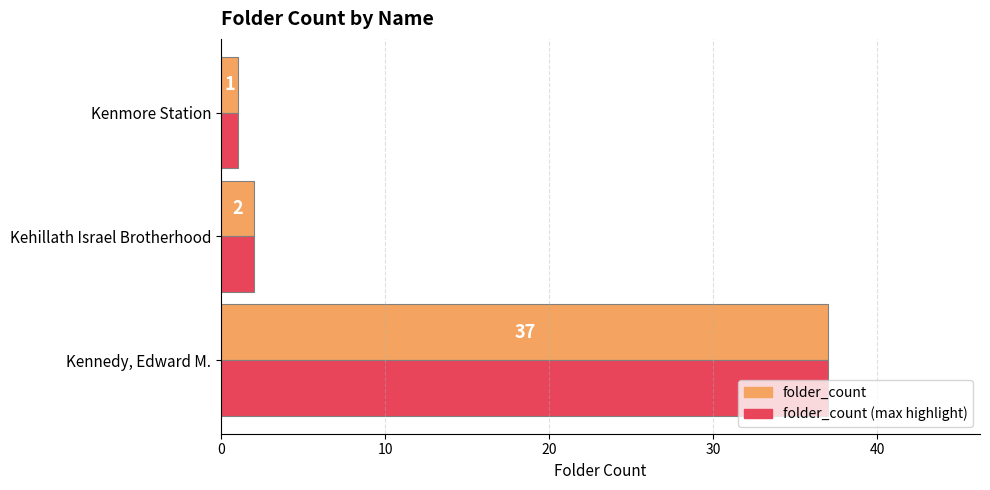

List the labels in order of folder_count value, largest first.

Kennedy, Edward M., Kehillath Israel Brotherhood, Kenmore Station